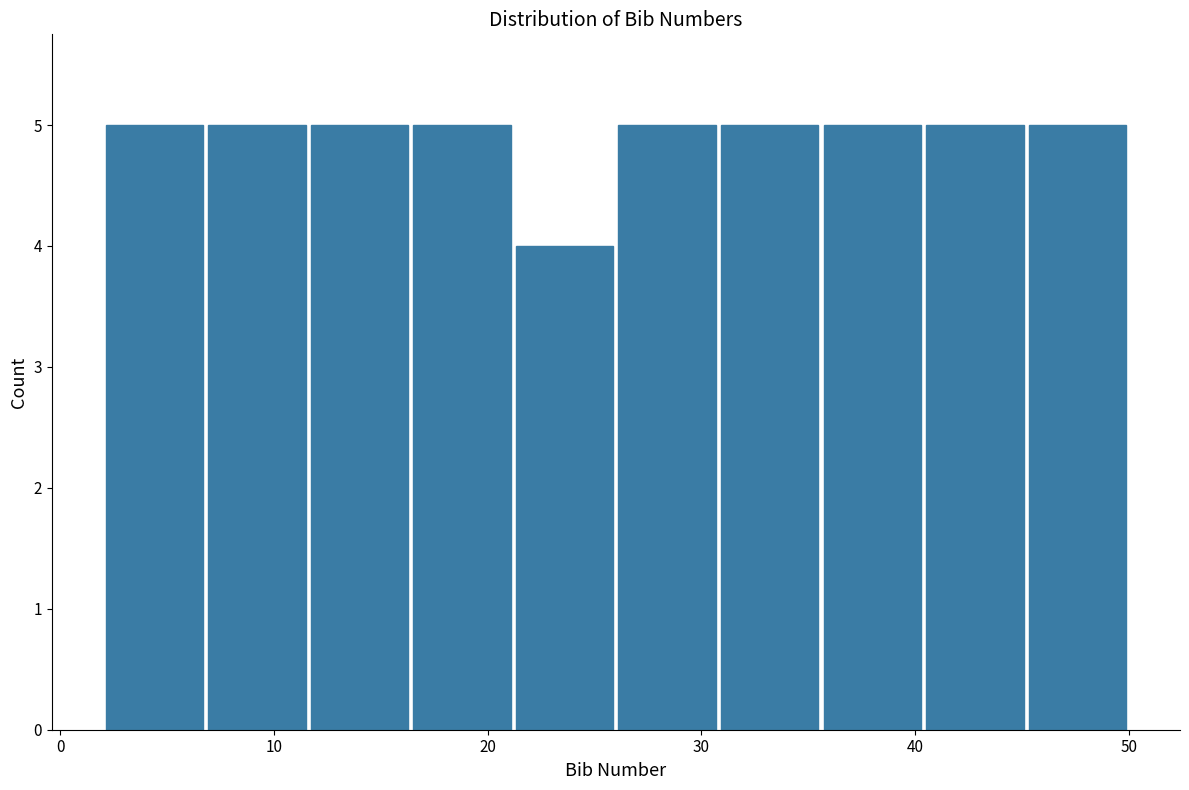

Reading left to right, list every bar in this chart as the range it spans on the x-axis followed by its height. Neither the bar edges nor the heights are printed on the chart, so give them approximately, as read against the axes.

2.0 to 6.8: 5
6.8 to 11.6: 5
11.6 to 16.4: 5
16.4 to 21.2: 5
21.2 to 26.0: 4
26.0 to 30.8: 5
30.8 to 35.6: 5
35.6 to 40.4: 5
40.4 to 45.2: 5
45.2 to 50.0: 5